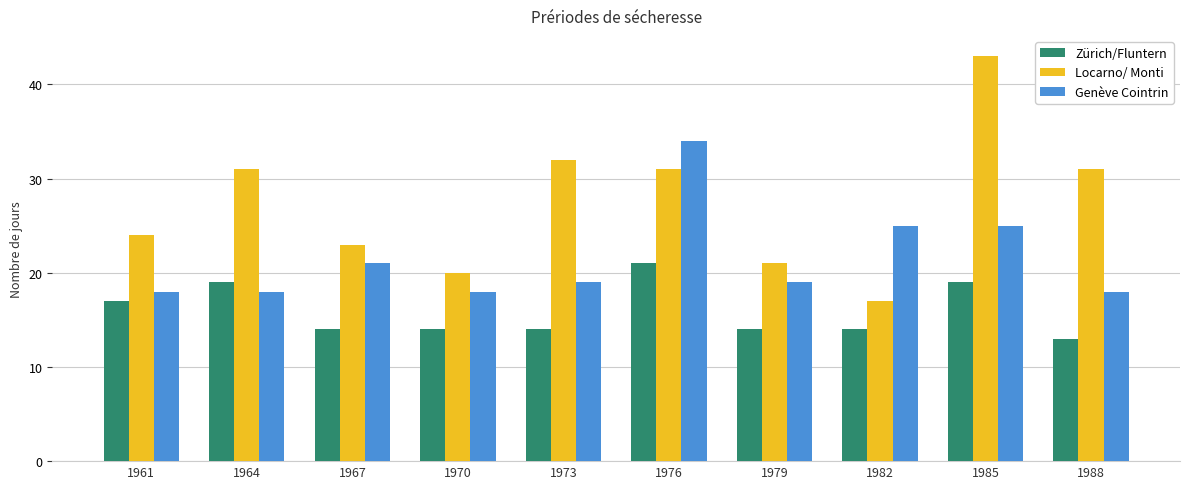

What is the minimum value shown in the chart?

13